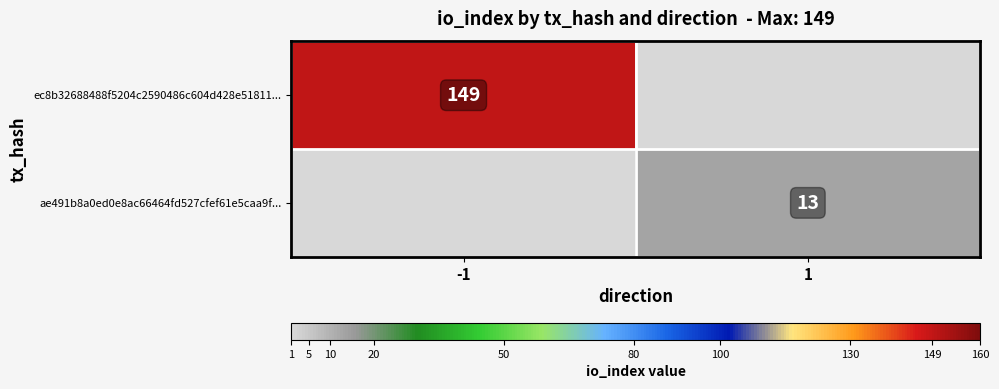

The value of ec8b32688488f5204c2590486c604d428e51811... at -1 is 70. True or false?

False